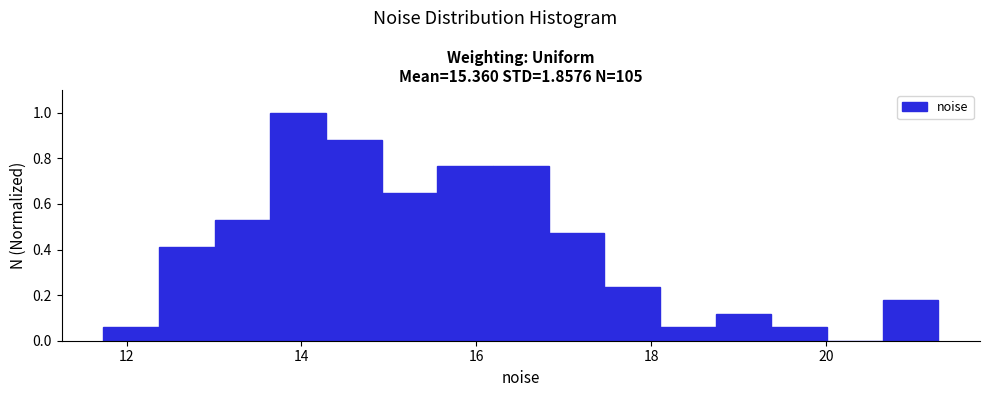

Read against the x-axis, roughly where is the centre of the tallest bar?

14.0